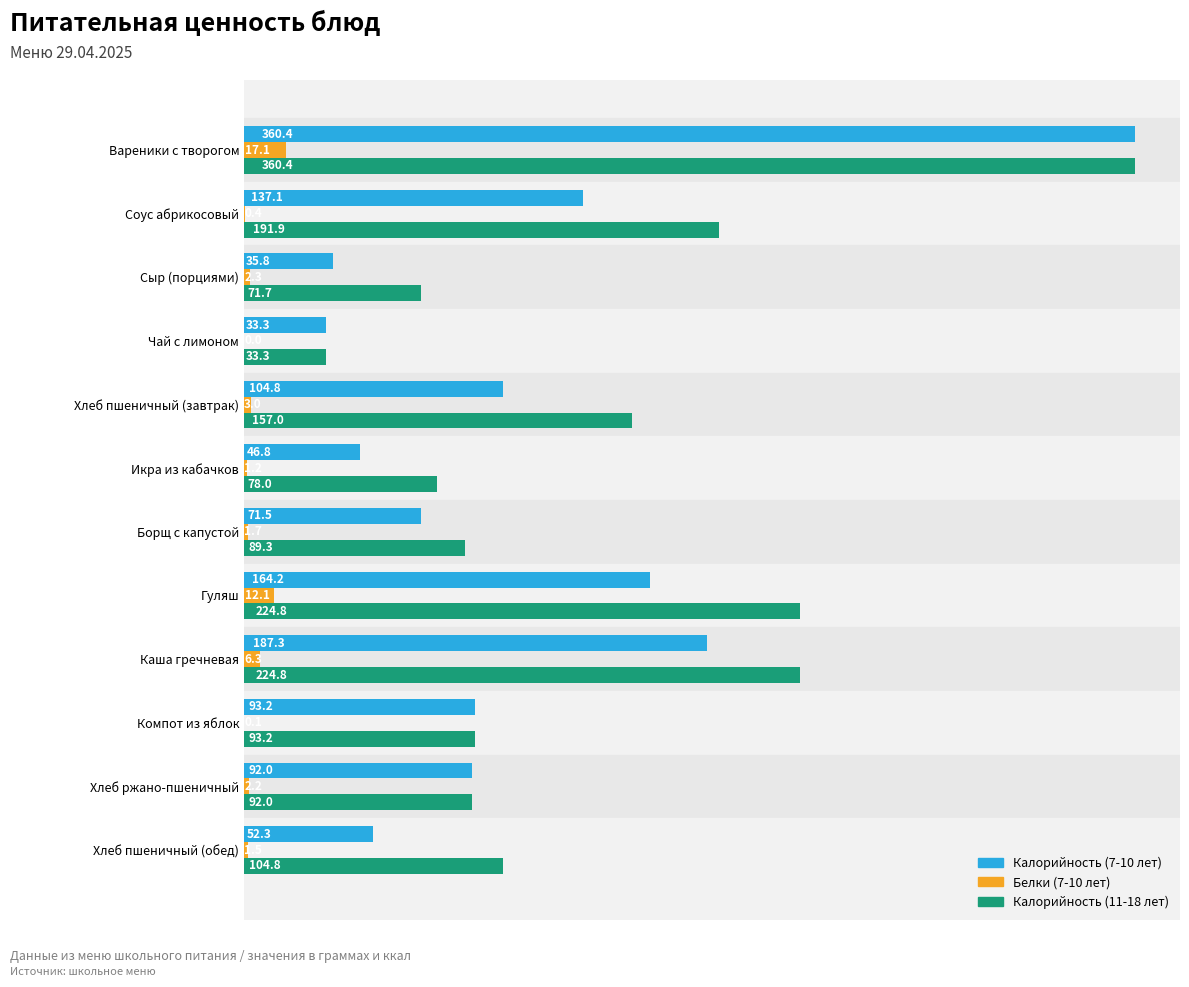

What is the approximate value of Белки (7-10 лет) at Гуляш?

12.1